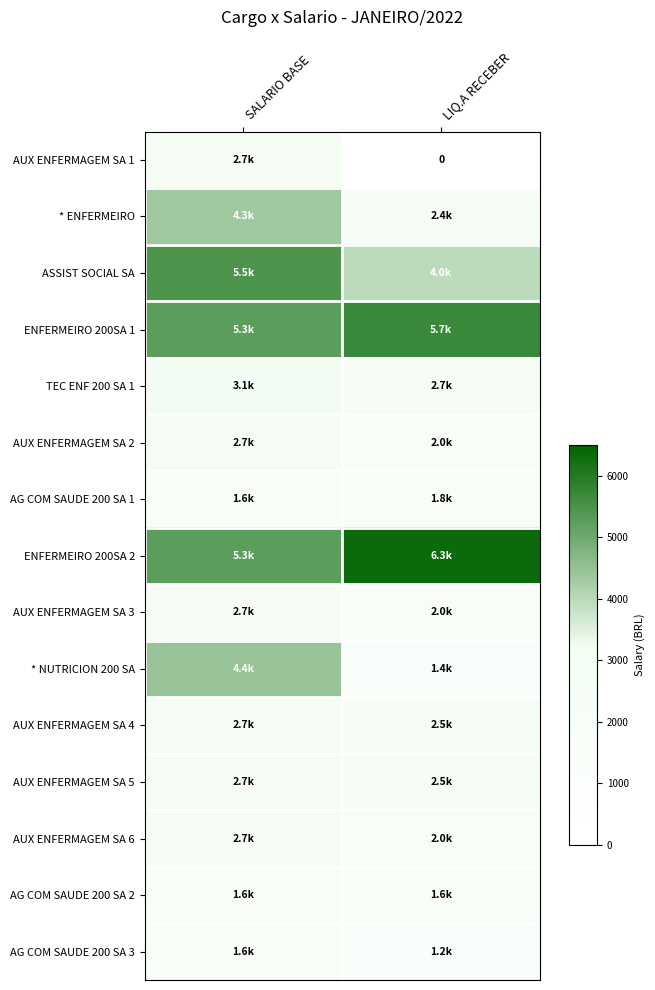

How many data points in ENFERMEIRO 200SA 1 are above 5691?

1